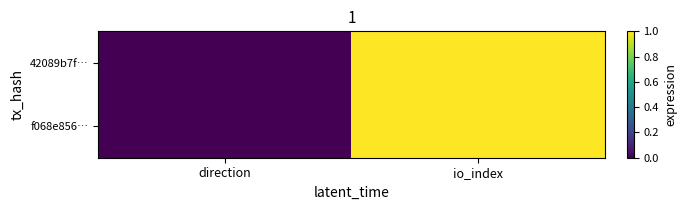

Which category has the highest value across all series?

io_index